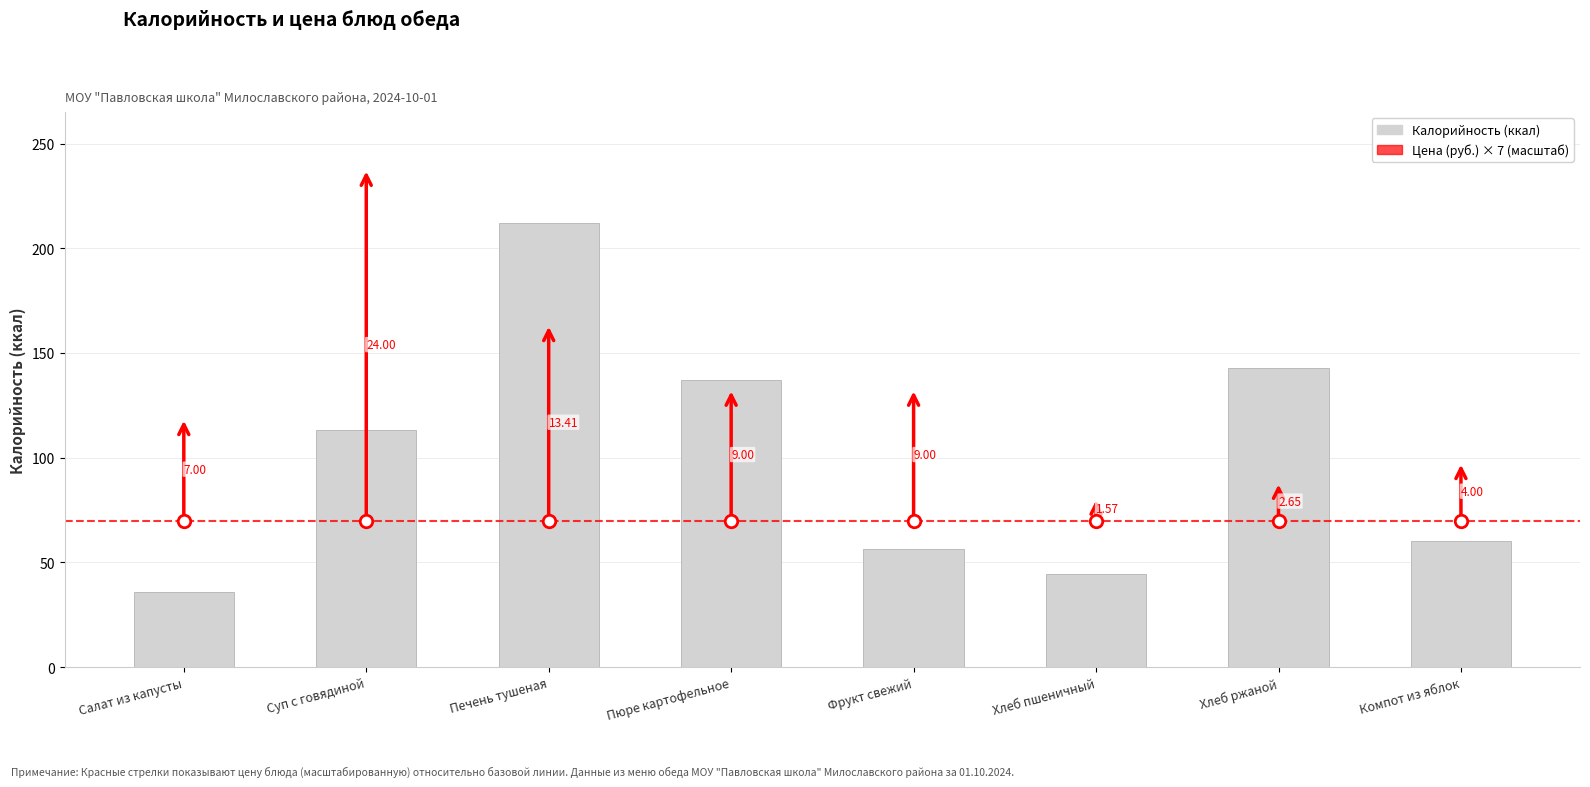

The value at Хлеб пшеничный is 16.2. True or false?

False